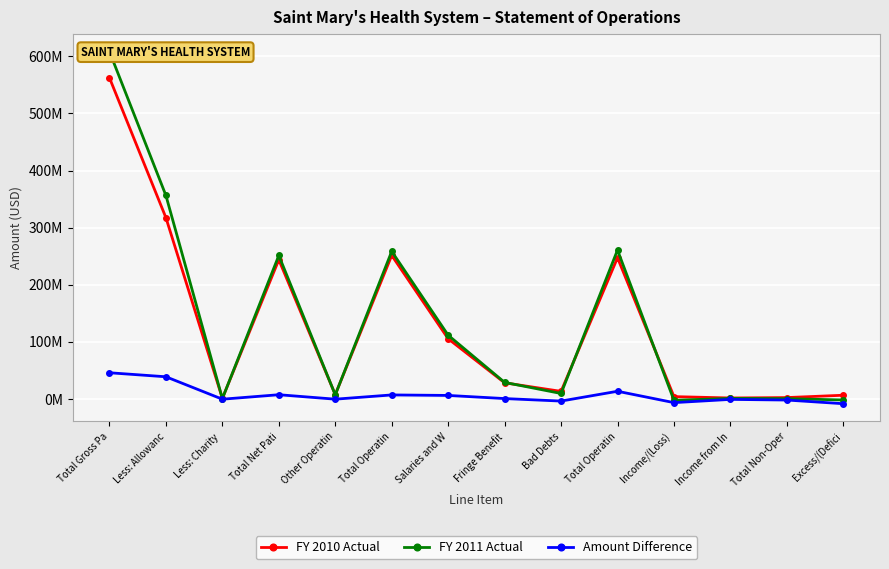

Is the value of Amount Difference at Fringe Benefit greater than the value of FY 2010 Actual at Less: Allowanc?

No